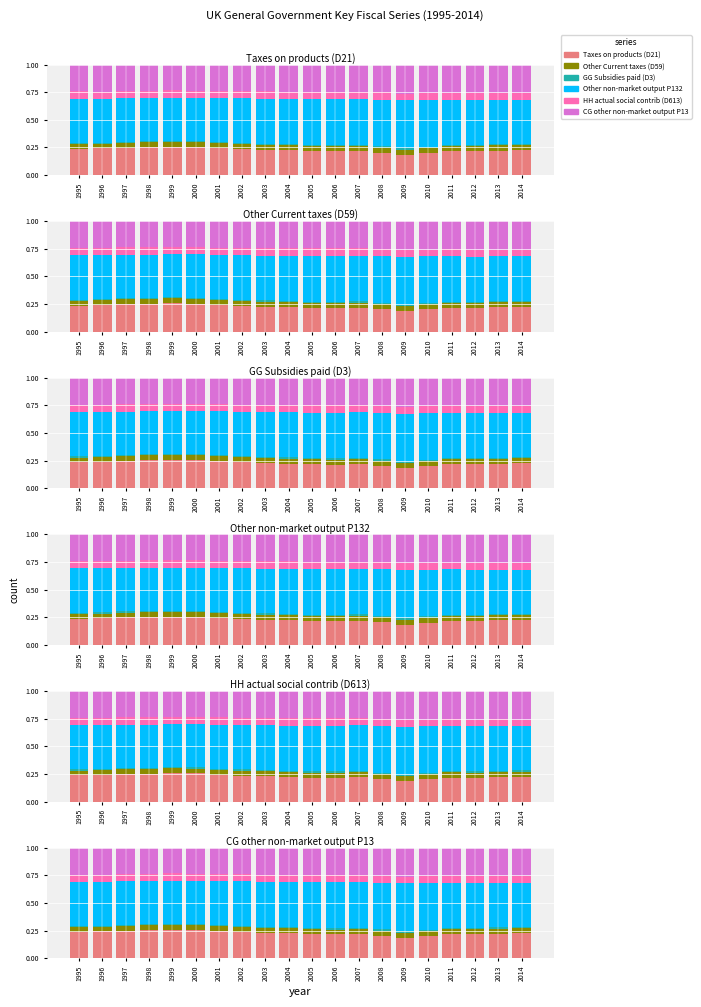

At which category is the sum across all series the highest?

2005